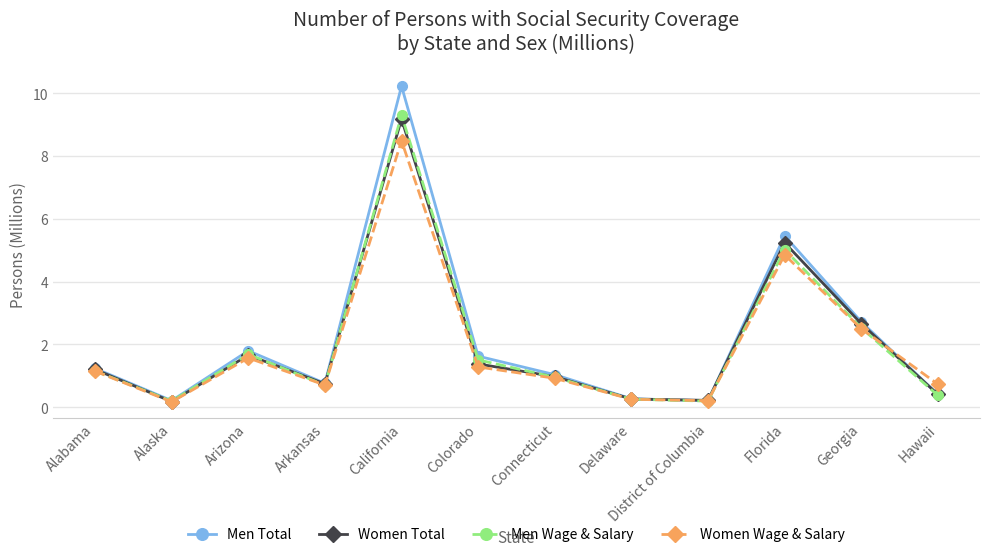

How many data points in Women Wage & Salary are above 1?

6